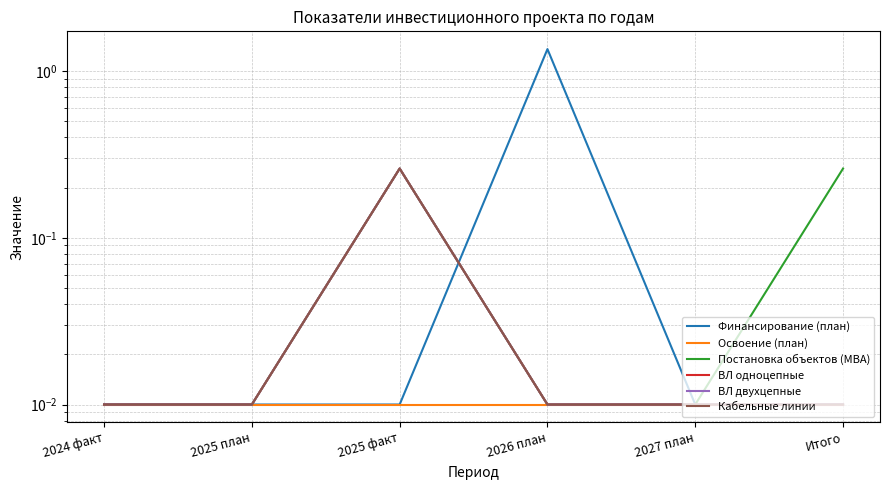

What is the difference between the second highest and second lowest values in the Постановка объектов (МВА) series?

0.2